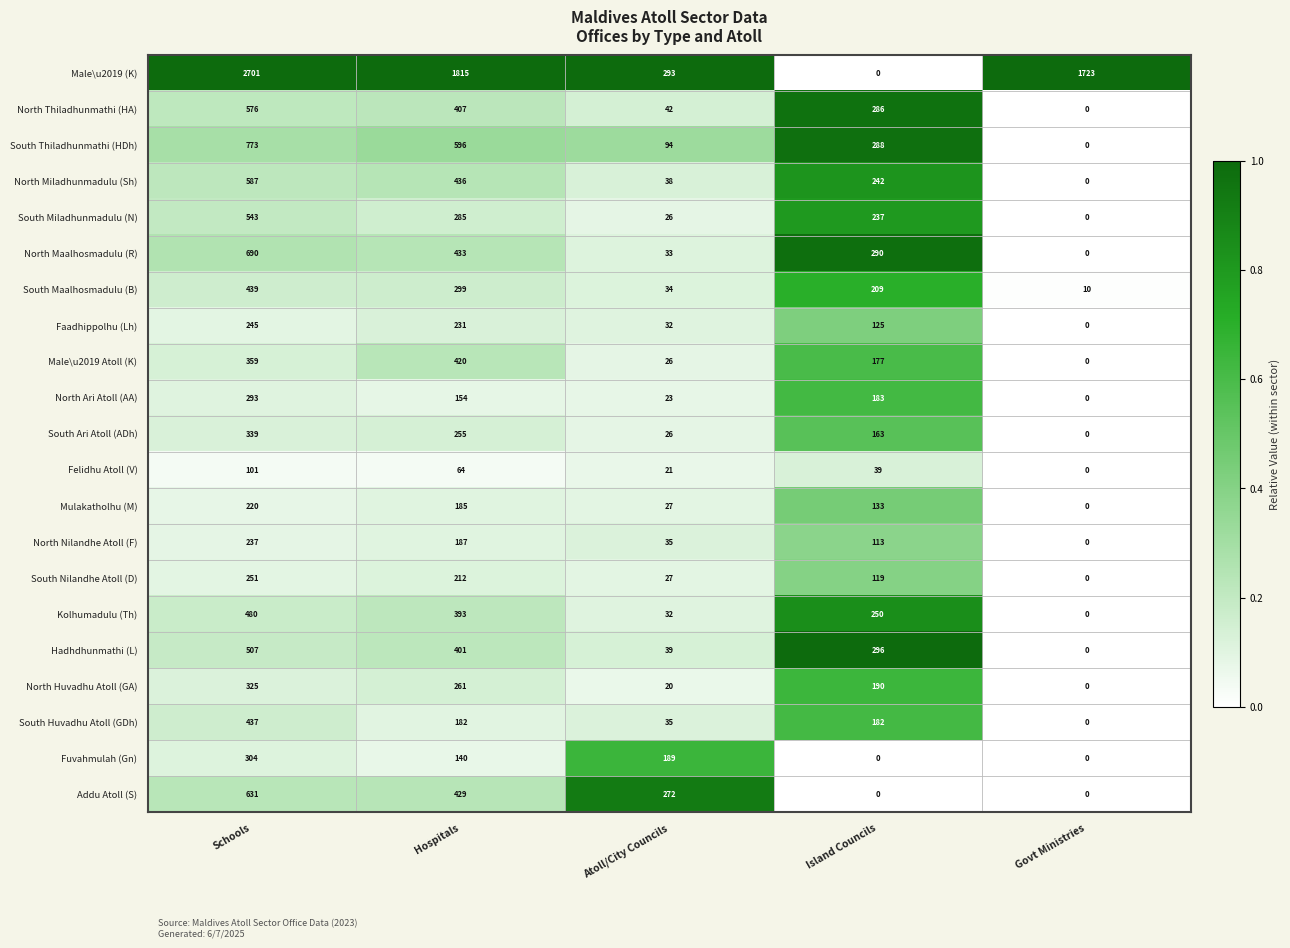

Which label corresponds to the largest value in the chart?

Schools